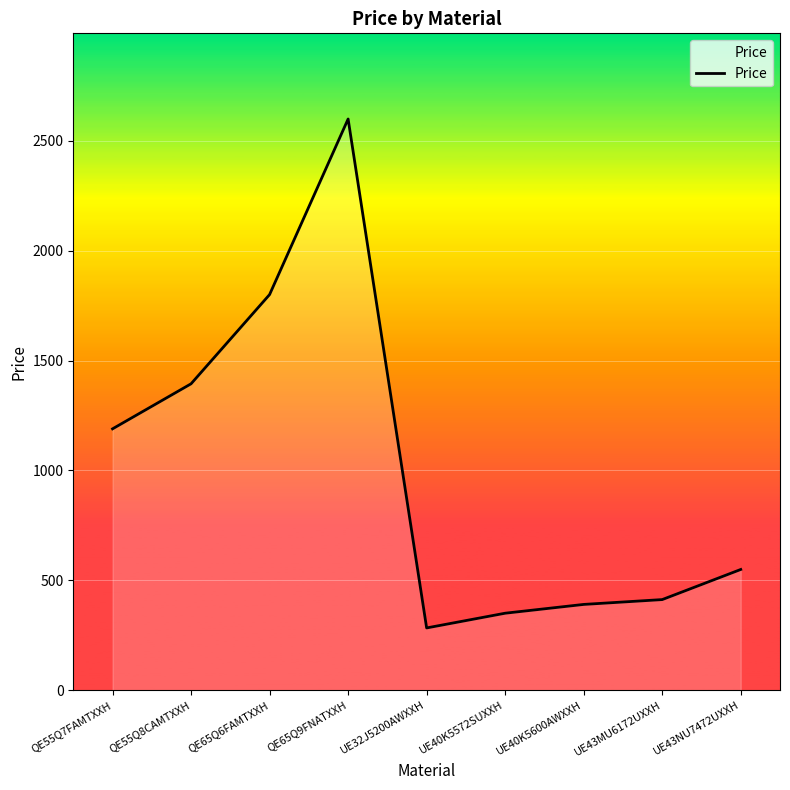

Reading left to right, list all the values displayed in this chart.

QE55Q7FAMTXXH=1189	QE55Q8CAMTXXH=1394	QE65Q6FAMTXXH=1800	QE65Q9FNATXXH=2599	UE32J5200AWXXH=283	UE40K5572SUXXH=350	UE40K5600AWXXH=390	UE43MU6172UXXH=412	UE43NU7472UXXH=549